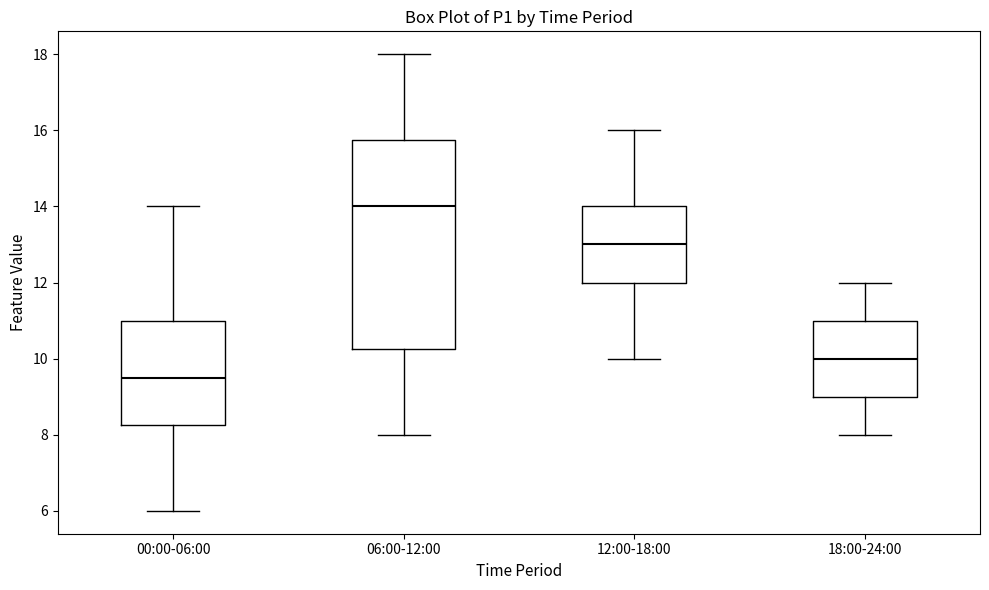

Which box is the tallest, from its lower edge to its upper edge?

06:00-12:00